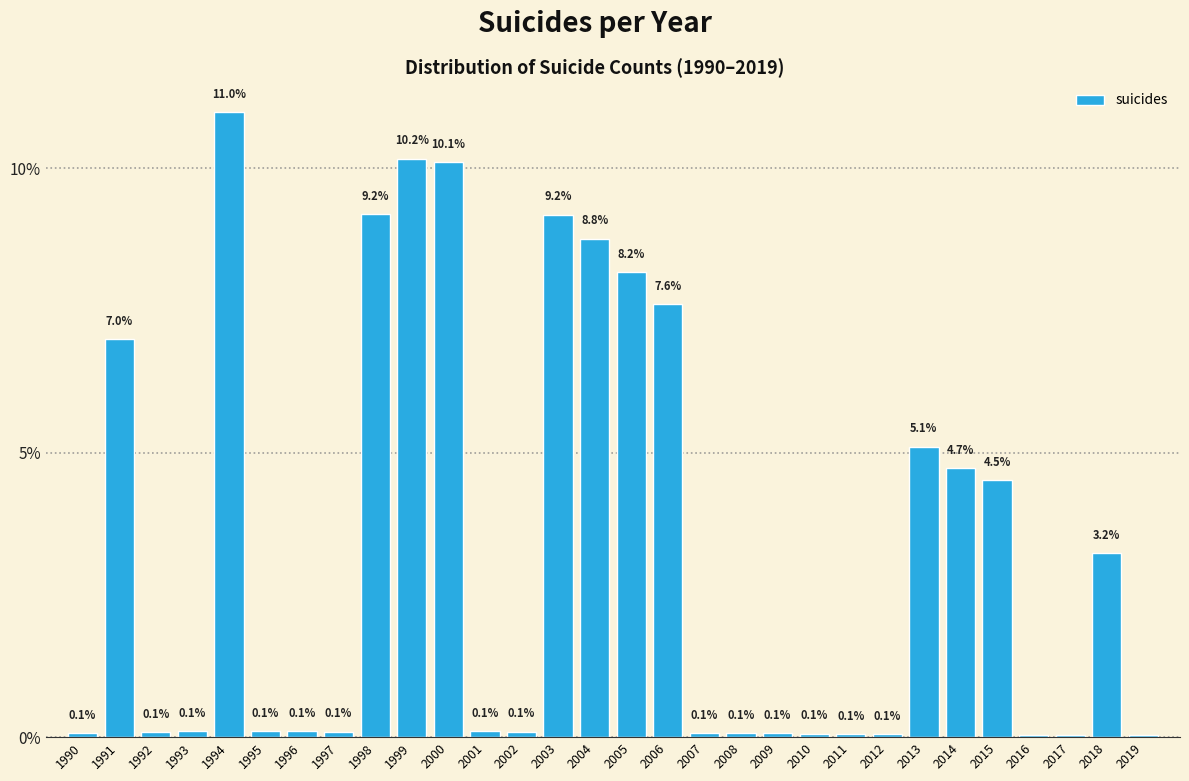

Which label corresponds to the largest value in the chart?

1994